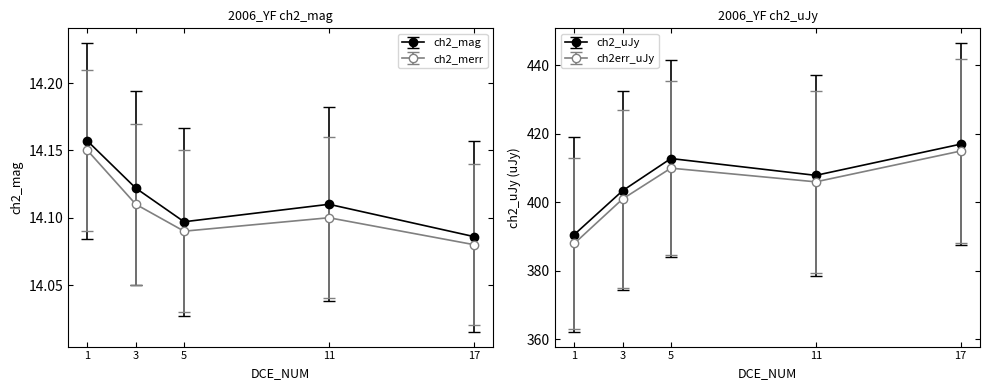

True or false: ch2_uJy and ch2_mag cross at least once.

False